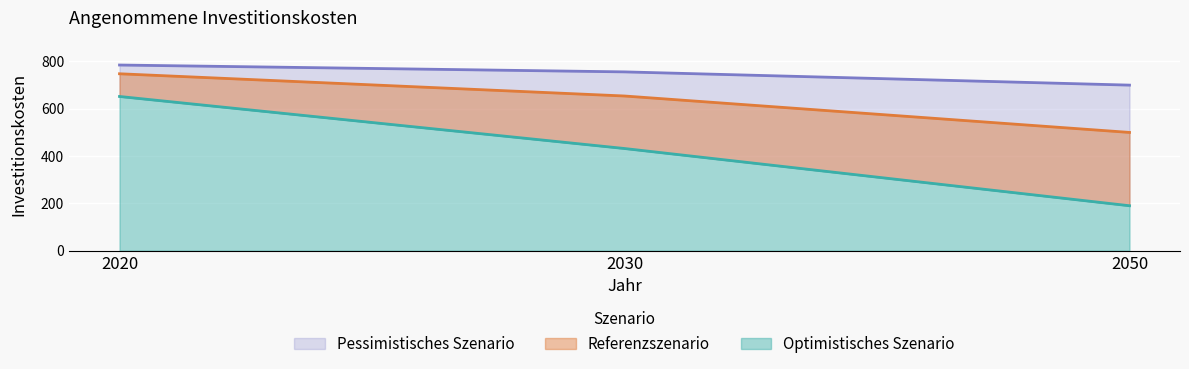

The value of Referenzszenario at 2030 is 654. True or false?

True